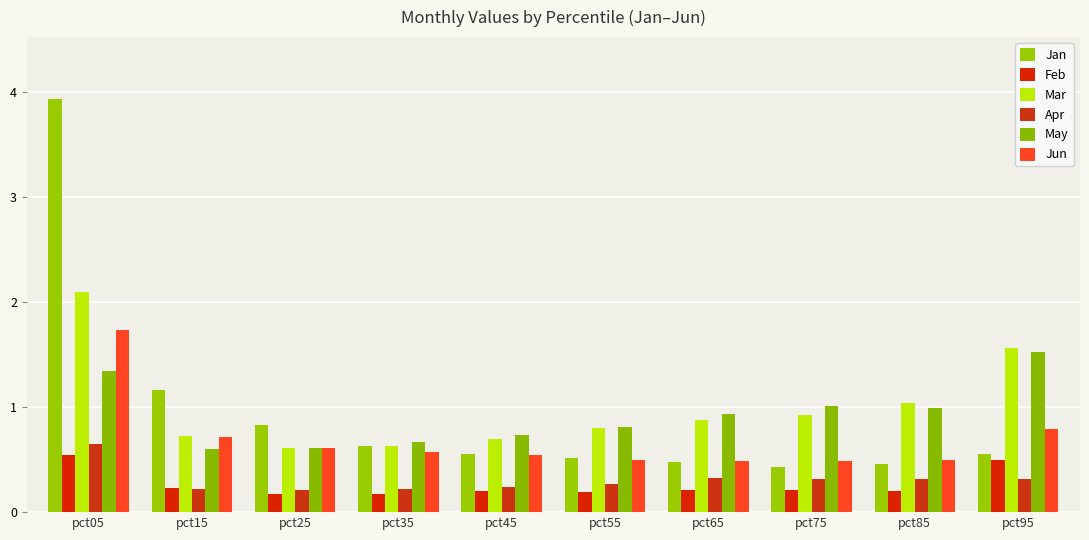

Rank the series by their maximum value, from highest to lowest.

Jan, Mar, Jun, May, Apr, Feb